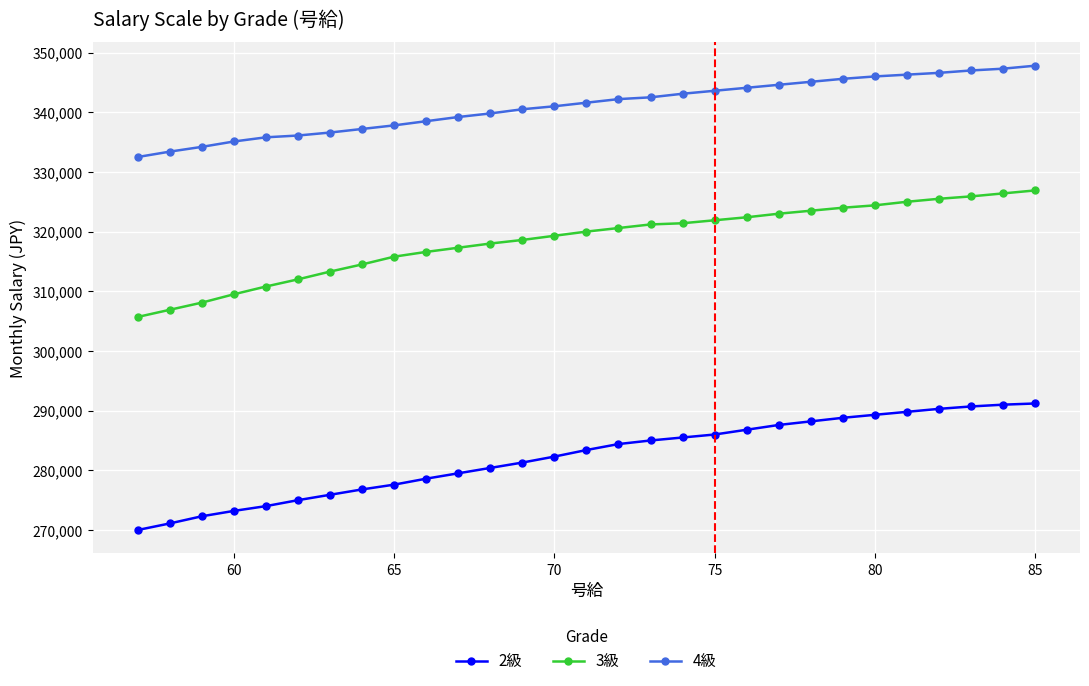

What is the difference between the maximum and minimum values in the 4級 series?

15300